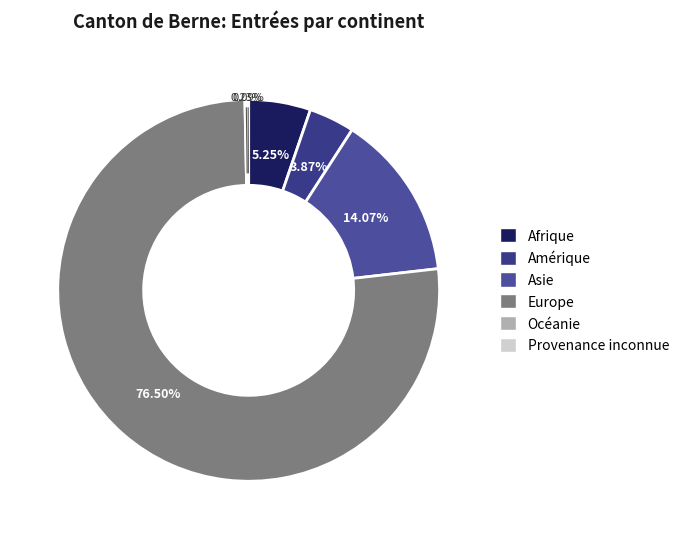

Is there a majority slice in this chart?

Yes